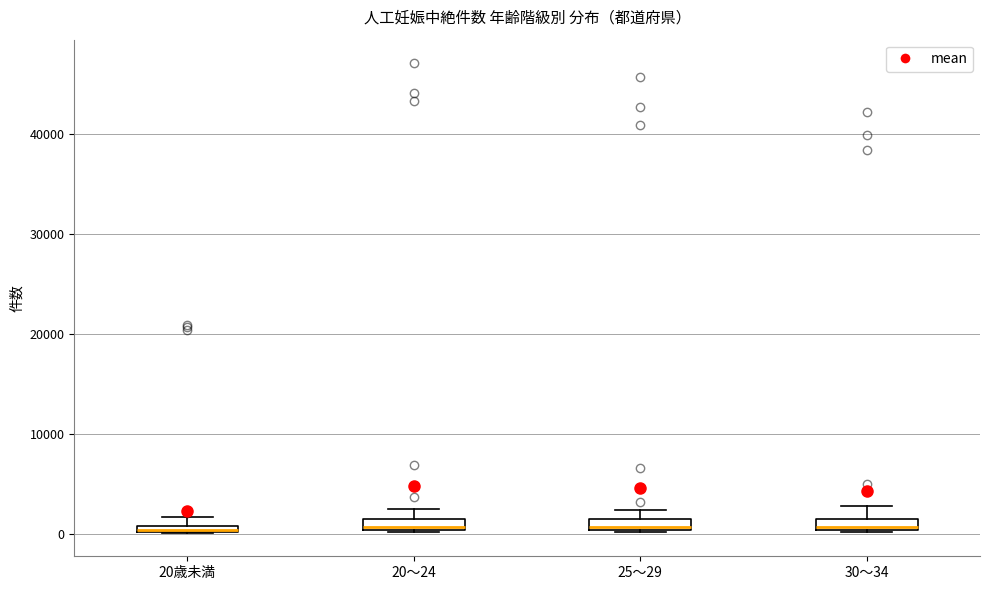

Where does the upper whisker of the box for 20～24 end on the y-axis? The values are not printed on the chart, so give them approximately, as read against the axis.

3000